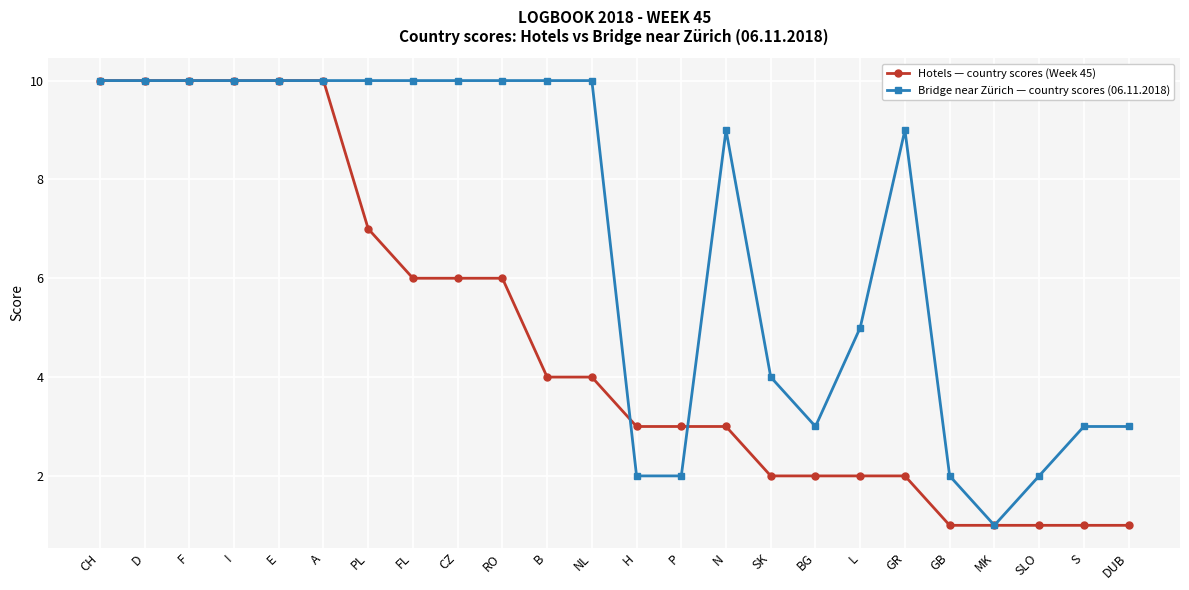

What is the label of the 1st point from the right?

DUB